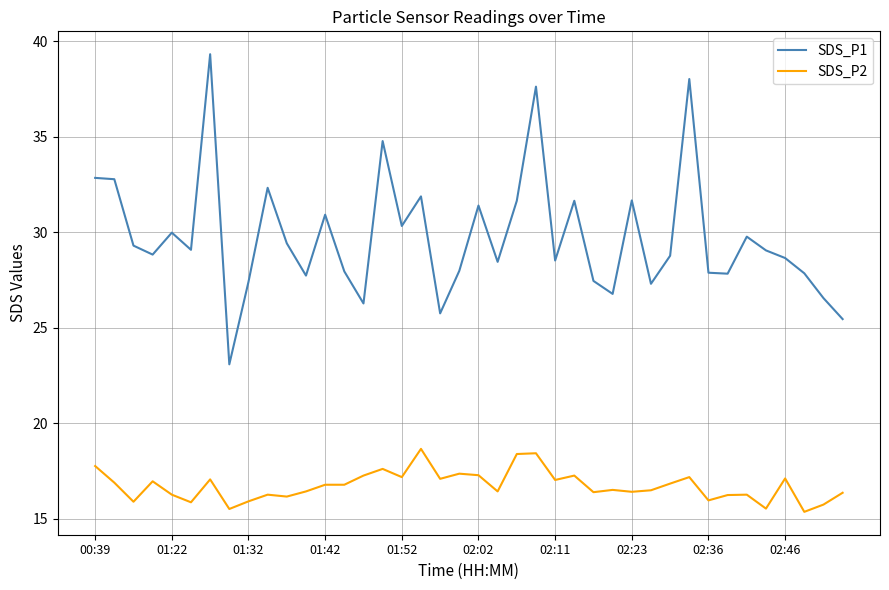

List the series in order of their peak value, lowest first.

SDS_P2, SDS_P1